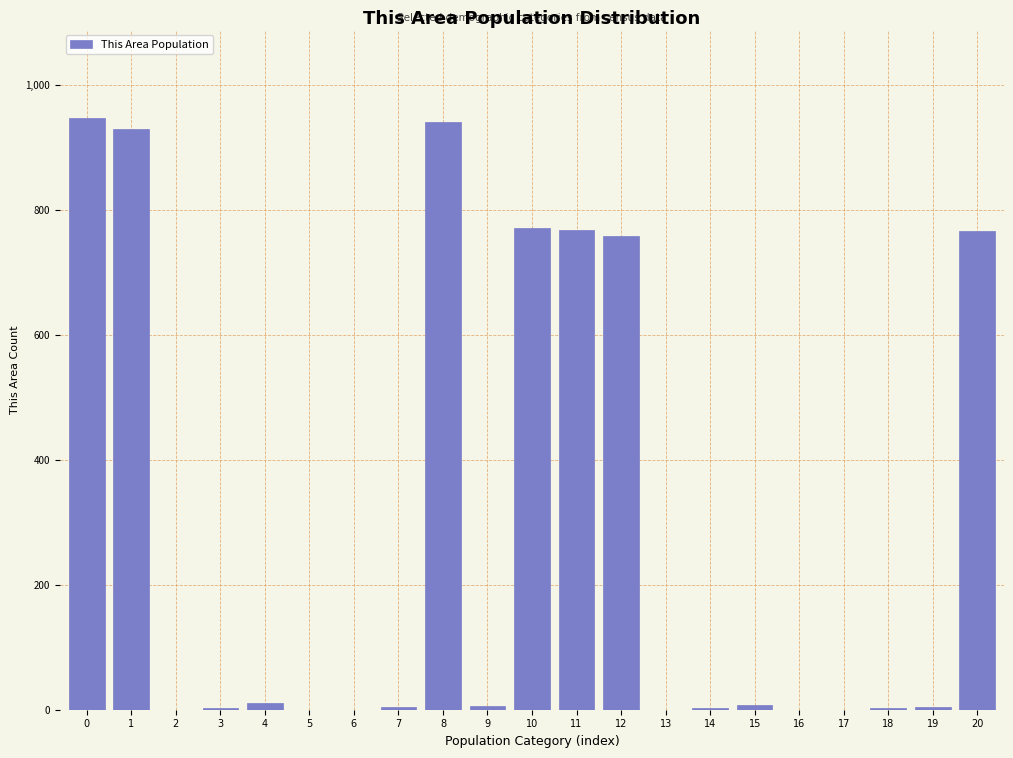

Is it true that the value at 11 is 767?

True